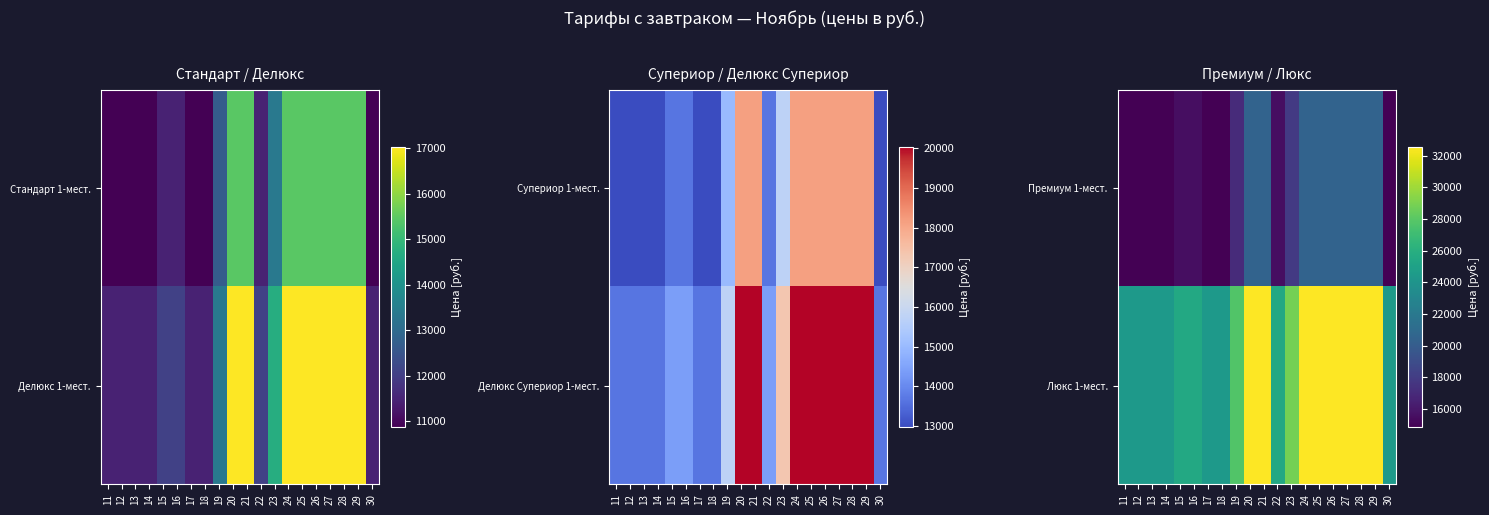

How many values in the Премиум 1-мест. series are below 17025?

10